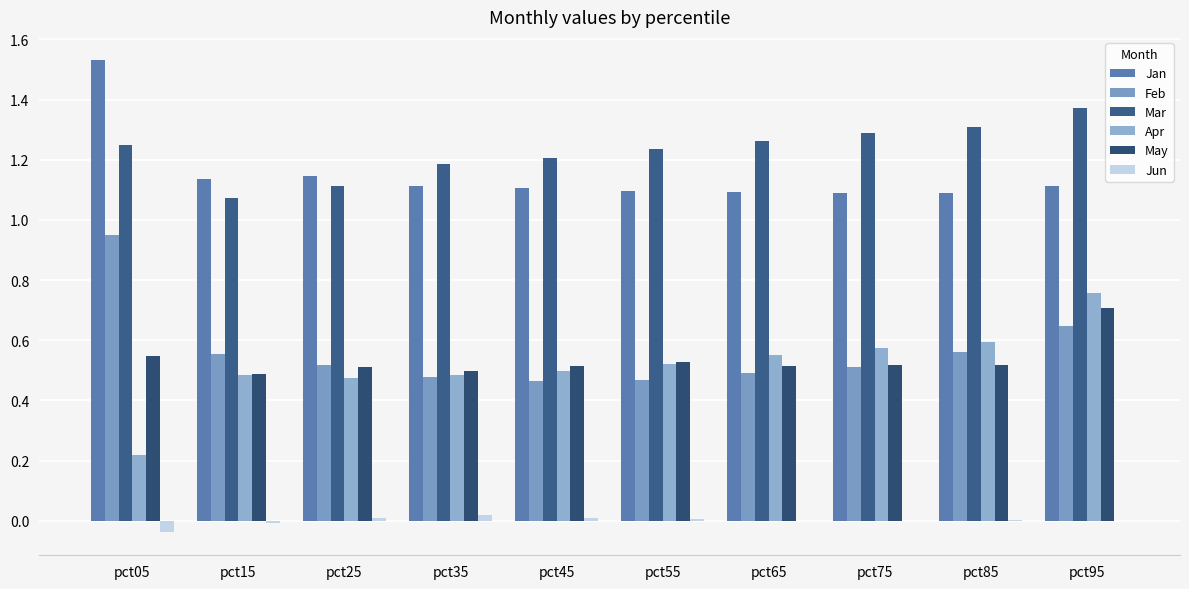

Reading left to right, what are all the values shown in this chart?

Jan: 1.5	1.1	1.1	1.1	1.1	1.1	1.1	1.1	1.1	1.1
Feb: 0.9	0.6	0.5	0.5	0.5	0.5	0.5	0.5	0.6	0.6
Mar: 1.2	1.1	1.1	1.2	1.2	1.2	1.3	1.3	1.3	1.4
Apr: 0.2	0.5	0.5	0.5	0.5	0.5	0.6	0.6	0.6	0.8
May: 0.5	0.5	0.5	0.5	0.5	0.5	0.5	0.5	0.5	0.7
Jun: -0.0	-0.0	0.0	0.0	0.0	0.0	-0.0	-0.0	0.0	-0.0